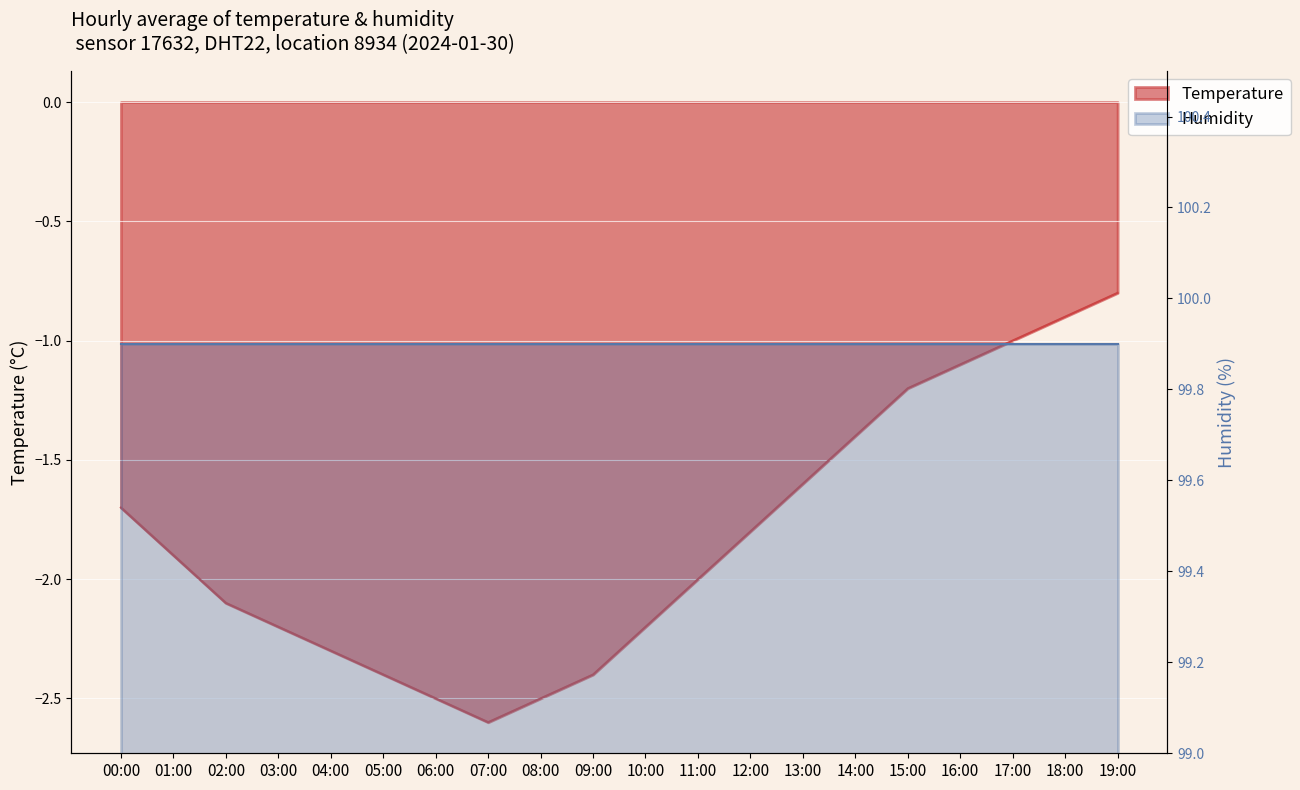

What is the change in value from 16:00 to 18:00?

+0.2